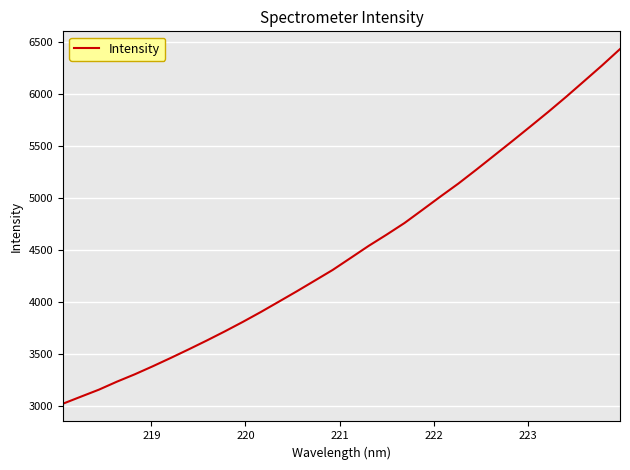

What is the difference between the maximum and minimum values?

3414.2